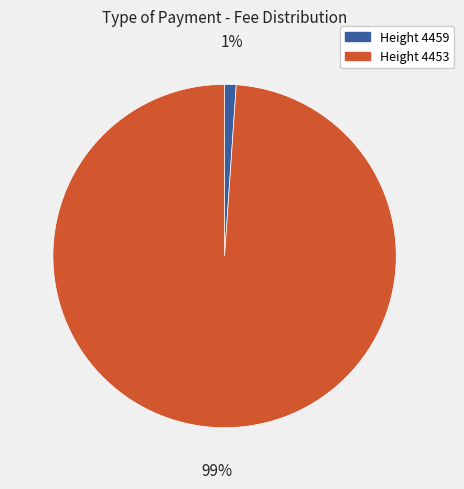

Is there a majority slice in this chart?

Yes